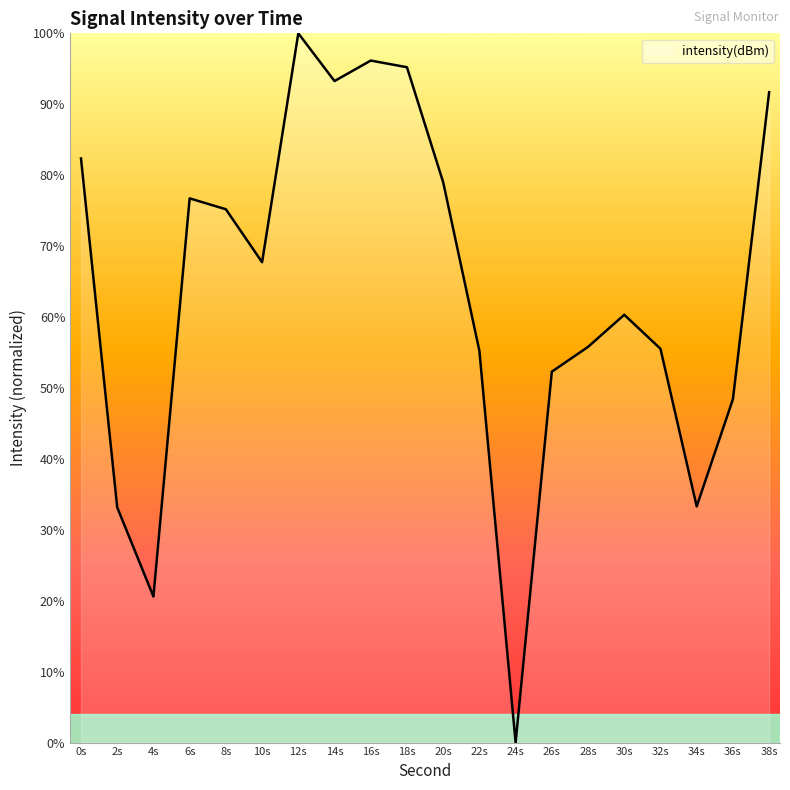

True or false: the data has more than 1 interior local peaks.

True